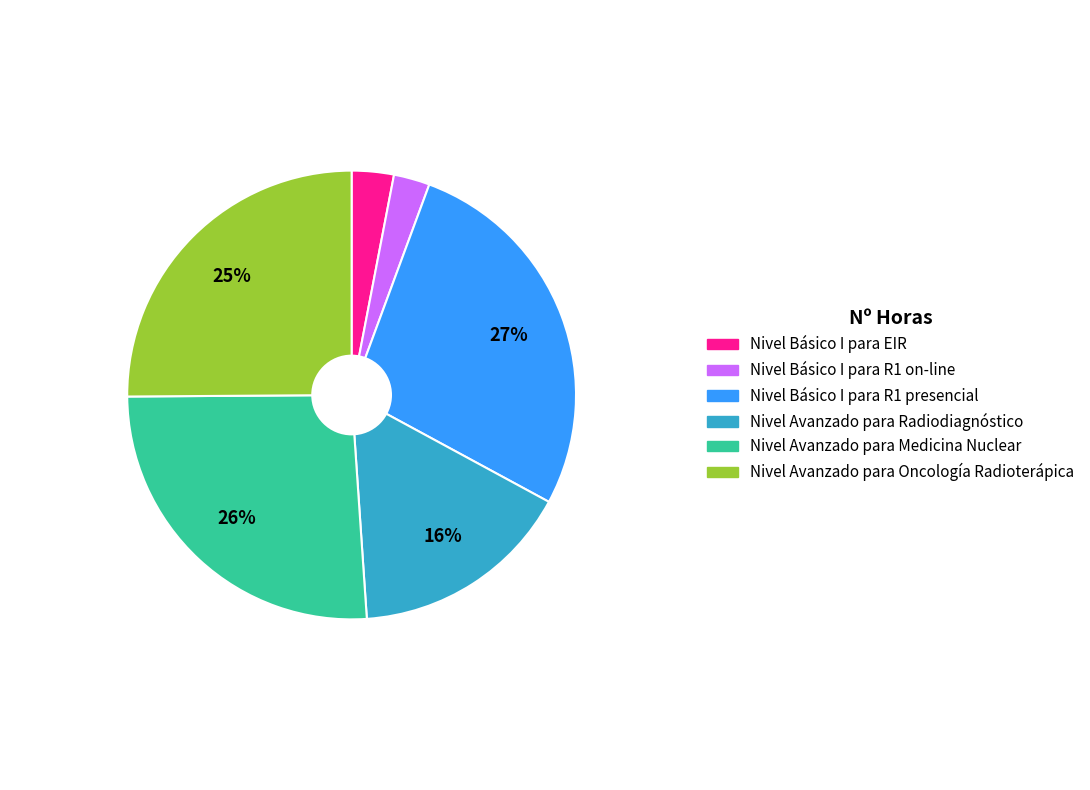

To the nearest percent, what is the average slice percentage?

17%